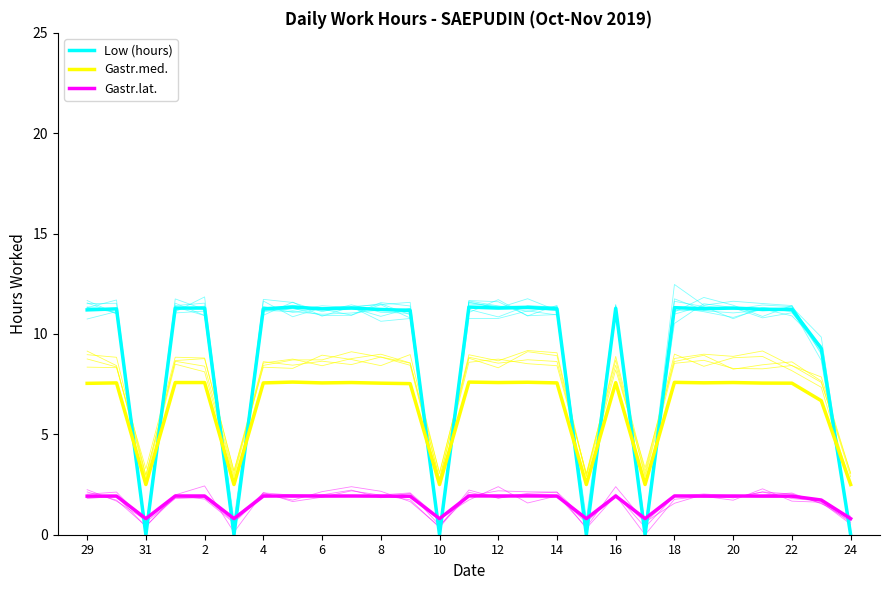

Which series has the largest total across all categories?

Low (hours)